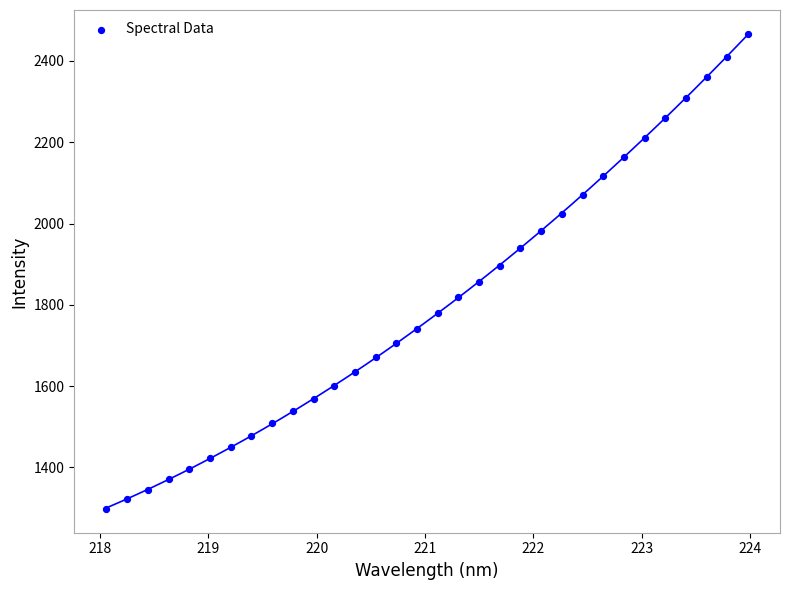

What is the range of X values (max minus min)?

5.9